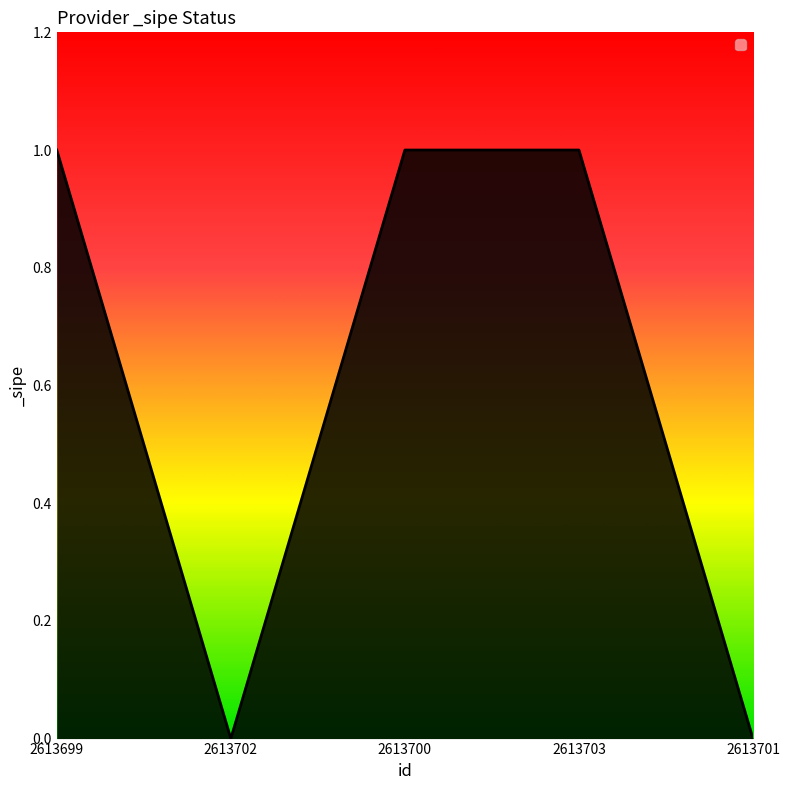

What is the difference between the second highest and second lowest values?

1